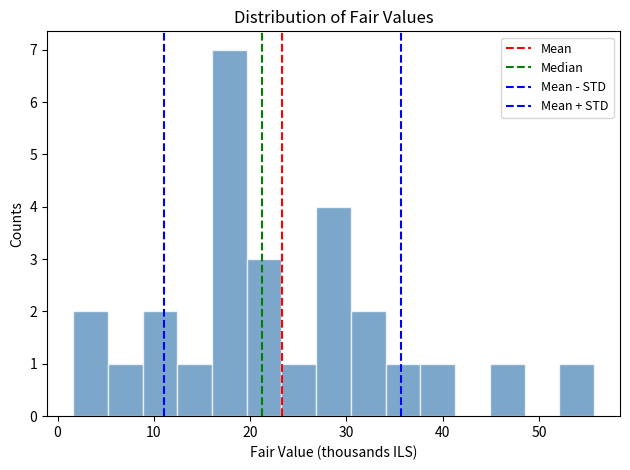

Around what value on the x-axis is the tallest bar? Give the approximate position of its centre, as read against the axis.

18